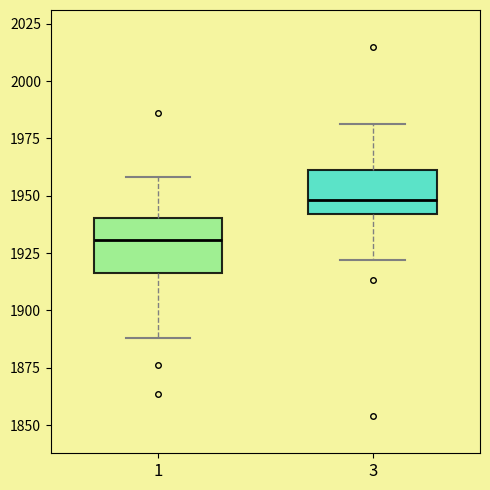

Reading left to right, transcribe this box plot: for each box, give where its median line is, the range the box spans, and where its two whiskers end, as read against the y-axis. The values are not printed on the chart, so give them approximately, as read against the axis.

1: median 1930, box 1915 to 1940, whiskers 1890 to 1960
3: median 1950, box 1940 to 1960, whiskers 1920 to 1980